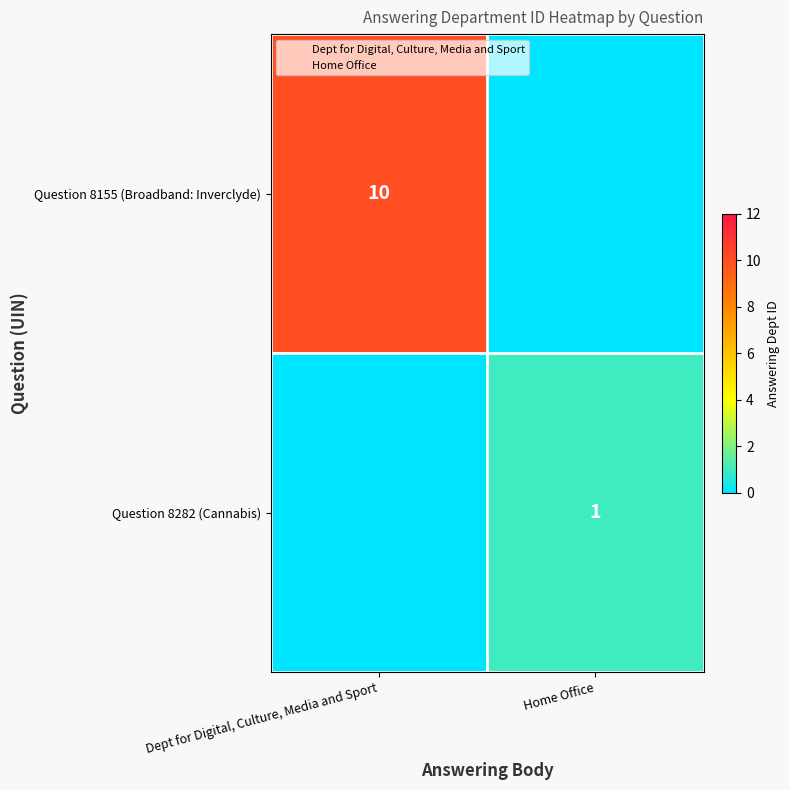

Is it true that row_1 equals 0 at Dept for Digital, Culture, Media and Sport?

False